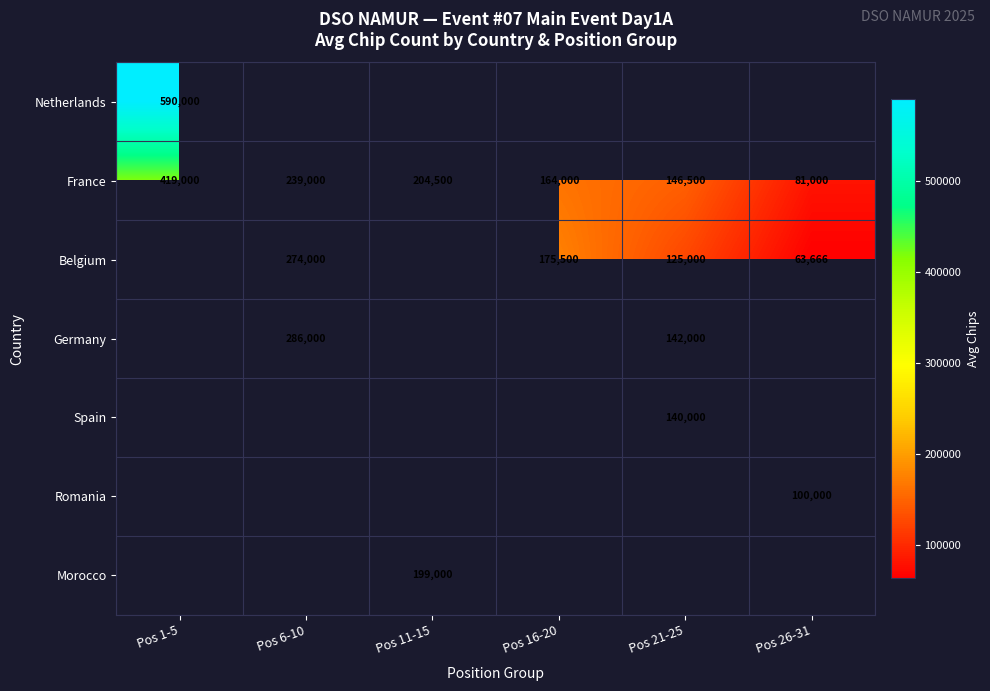

The value of France at Pos 11-15 is 204500. True or false?

True